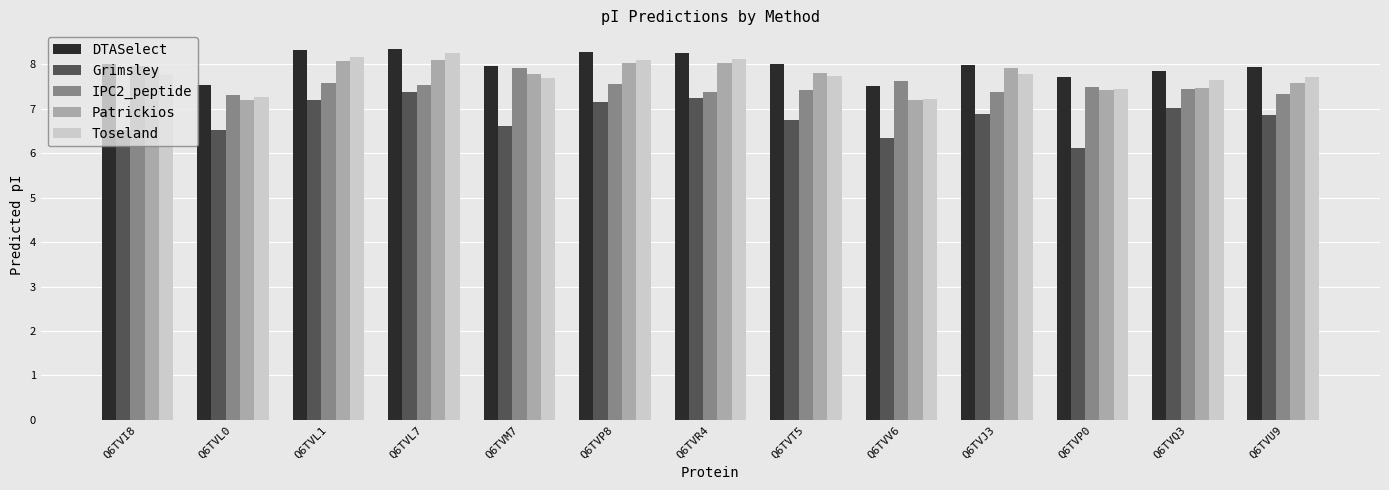

Rank the series by their maximum value, from lowest to highest.

Grimsley, IPC2_peptide, Patrickios, Toseland, DTASelect